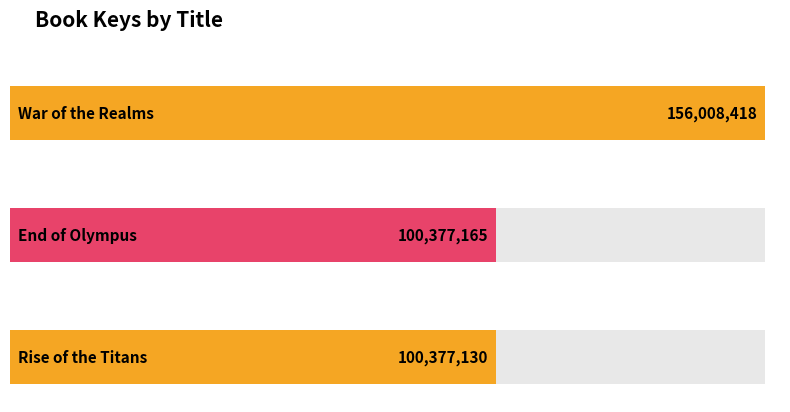

The value at Rise of the Titans is 100377130. True or false?

True